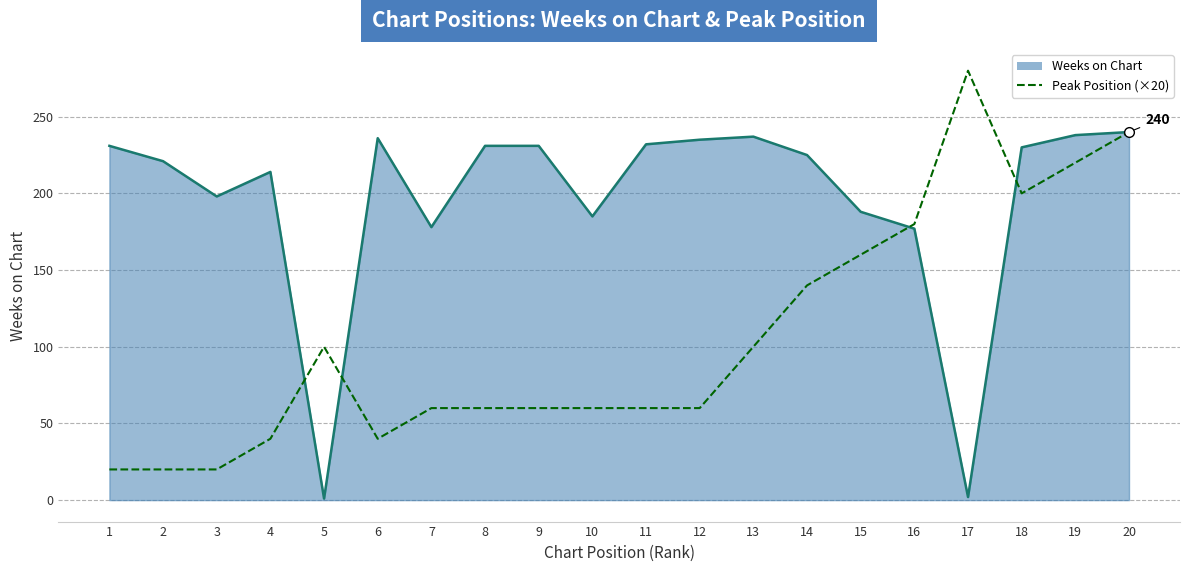

How many lines are shown in the chart?

1